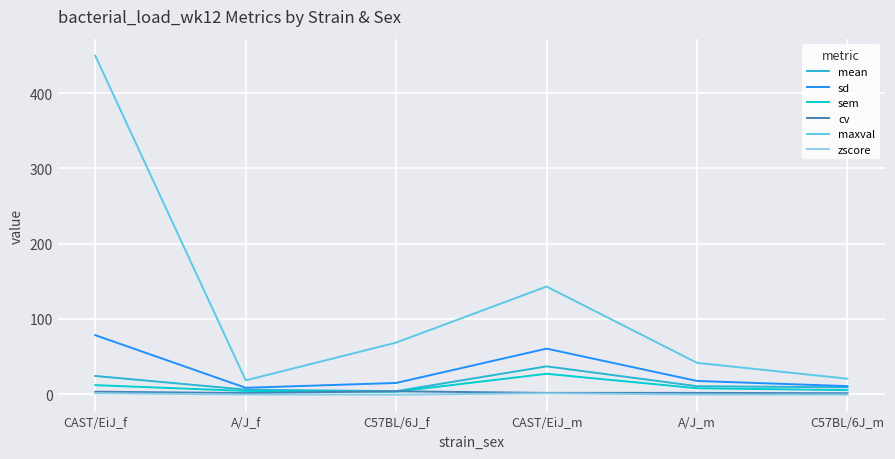

What is the lowest value of the mean series?

3.9